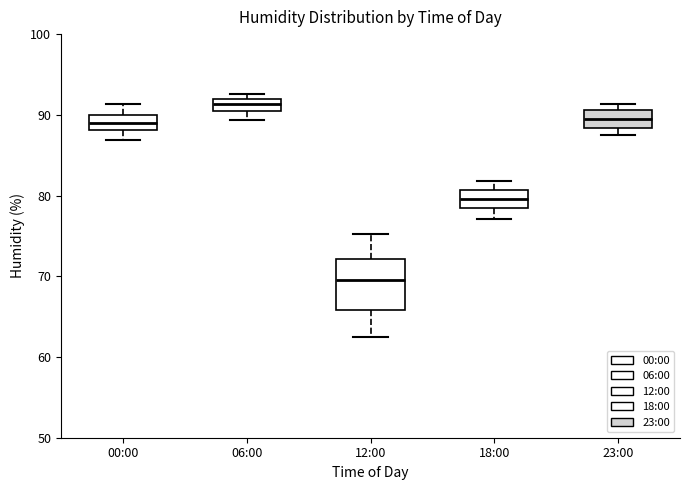

Which box's median line is the lowest?

12:00